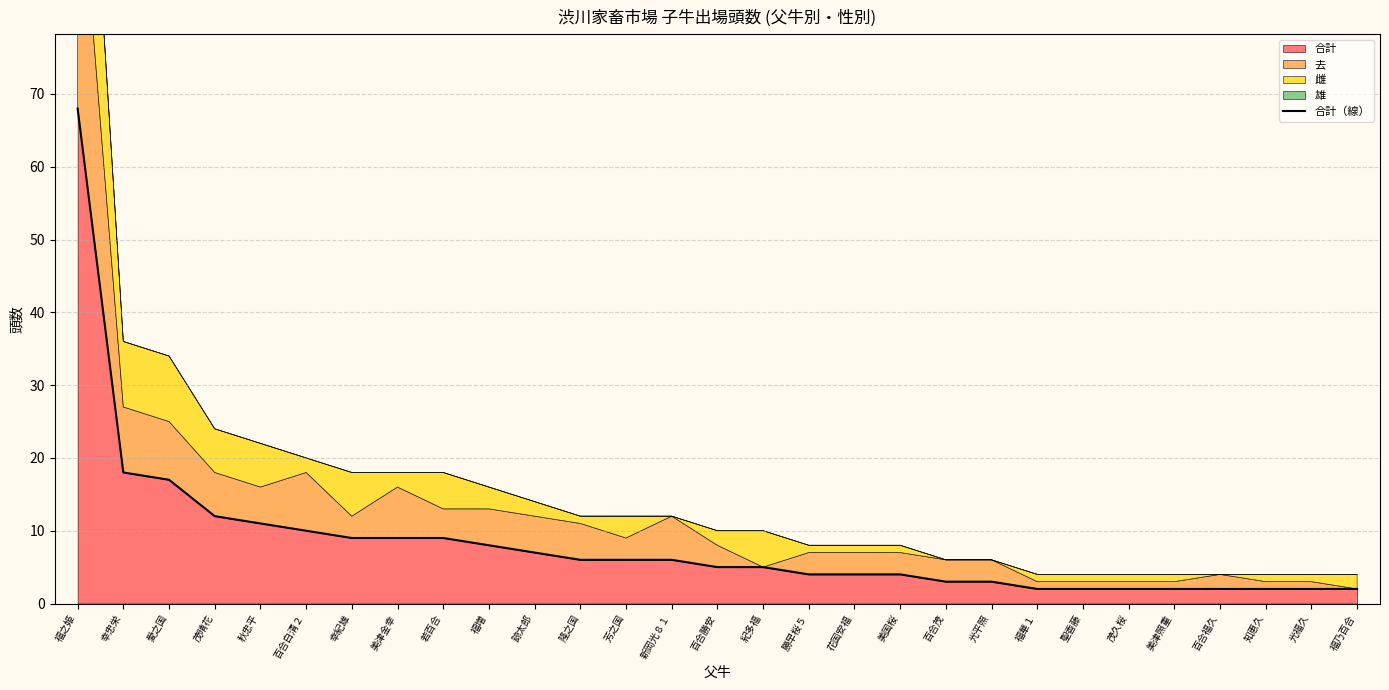

Reading left to right, list all the values displayed in this chart.

68	18	17	12	11	10	9	9	9	8	7	6	6	6	5	5	4	4	4	3	3	2	2	2	2	2	2	2	2